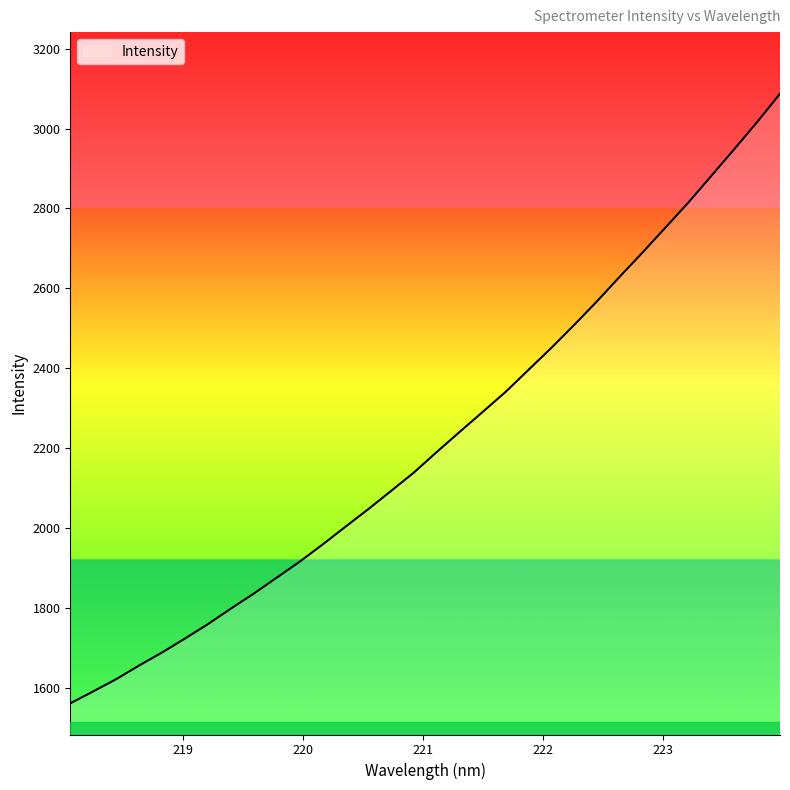

What is the smallest value displayed?

1560.6